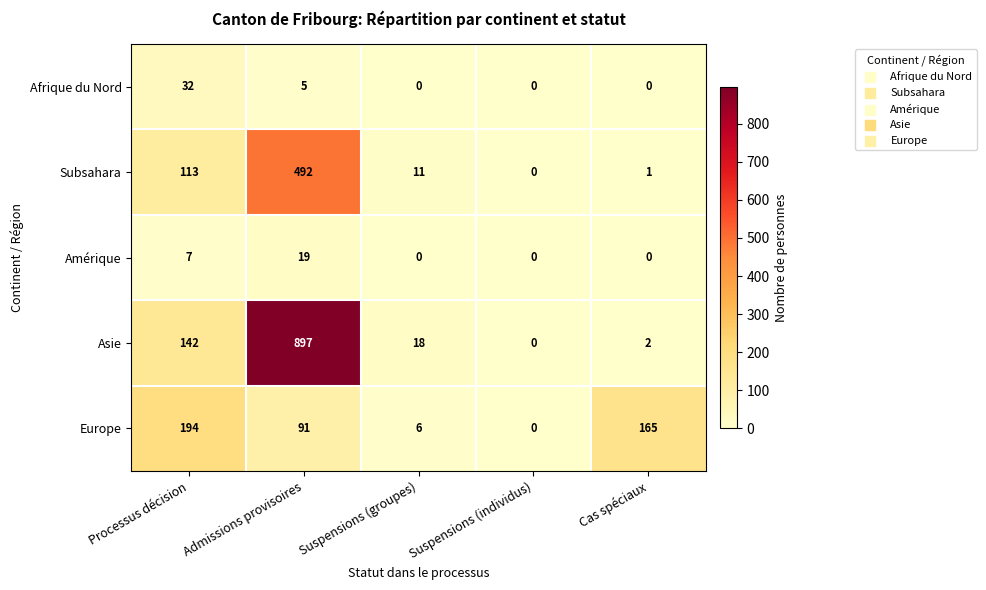

Which series has the largest total across all categories?

Asie